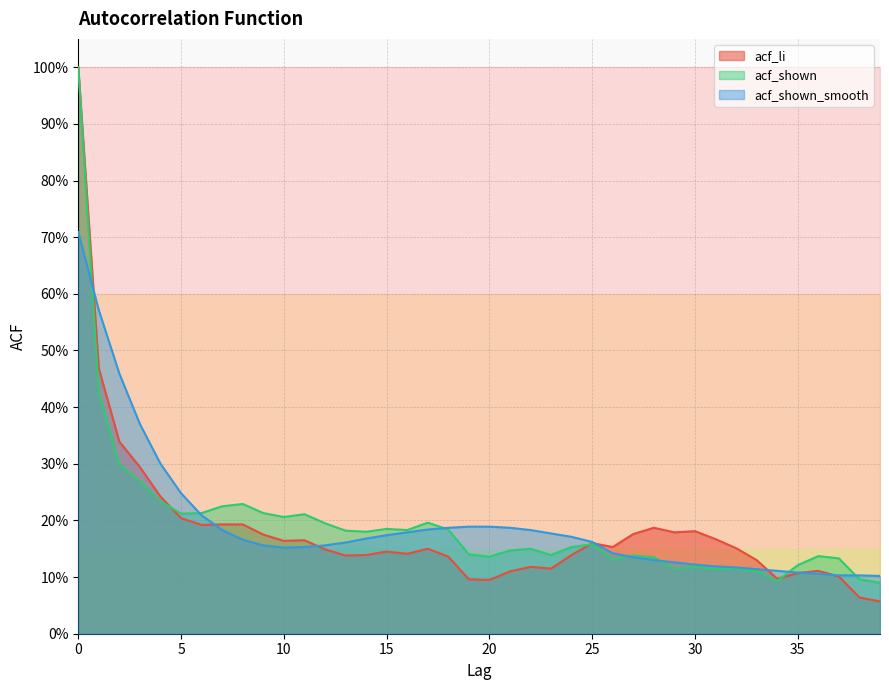

Which series has the largest range (max minus min)?

acf_li